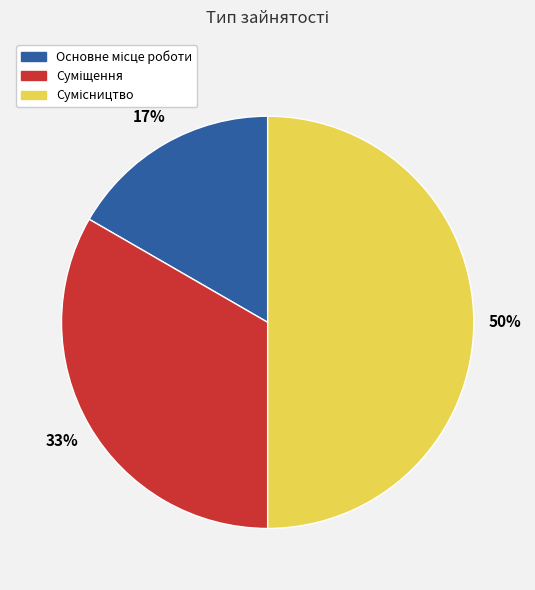

To the nearest percent, what is the difference between the largest and smallest slice percentages?

33%